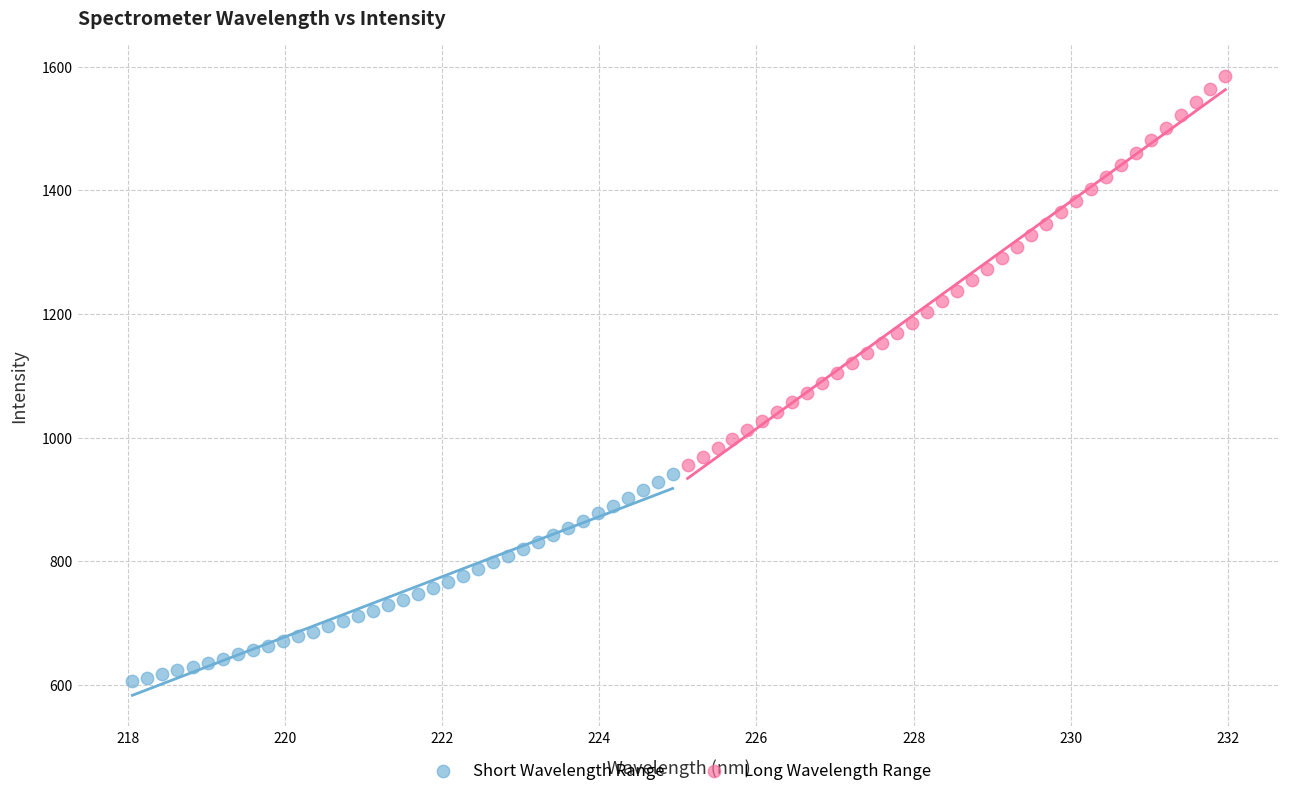

Which series has the largest Y range (max minus min)?

Long Wavelength Range